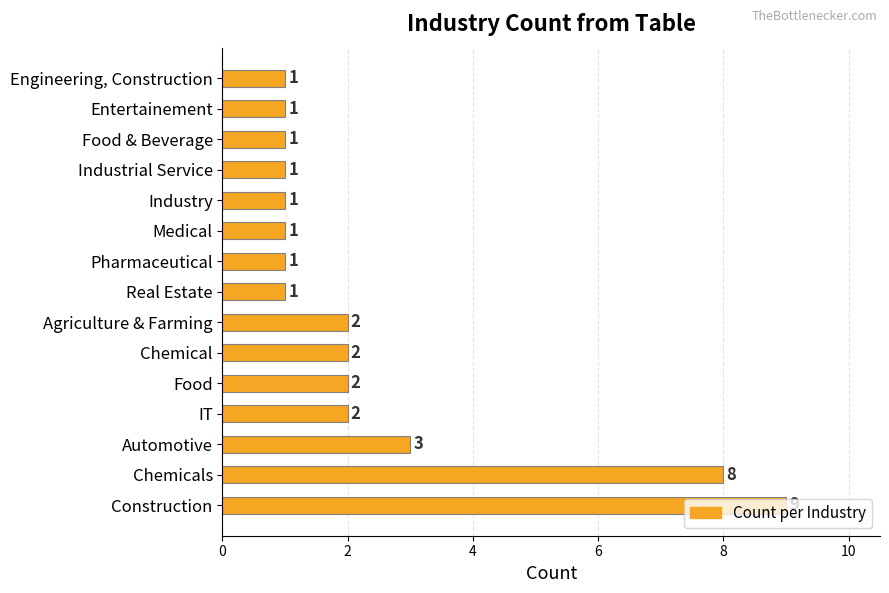

What is the ratio of the value at Pharmaceutical to the value at Food & Beverage?

1.0